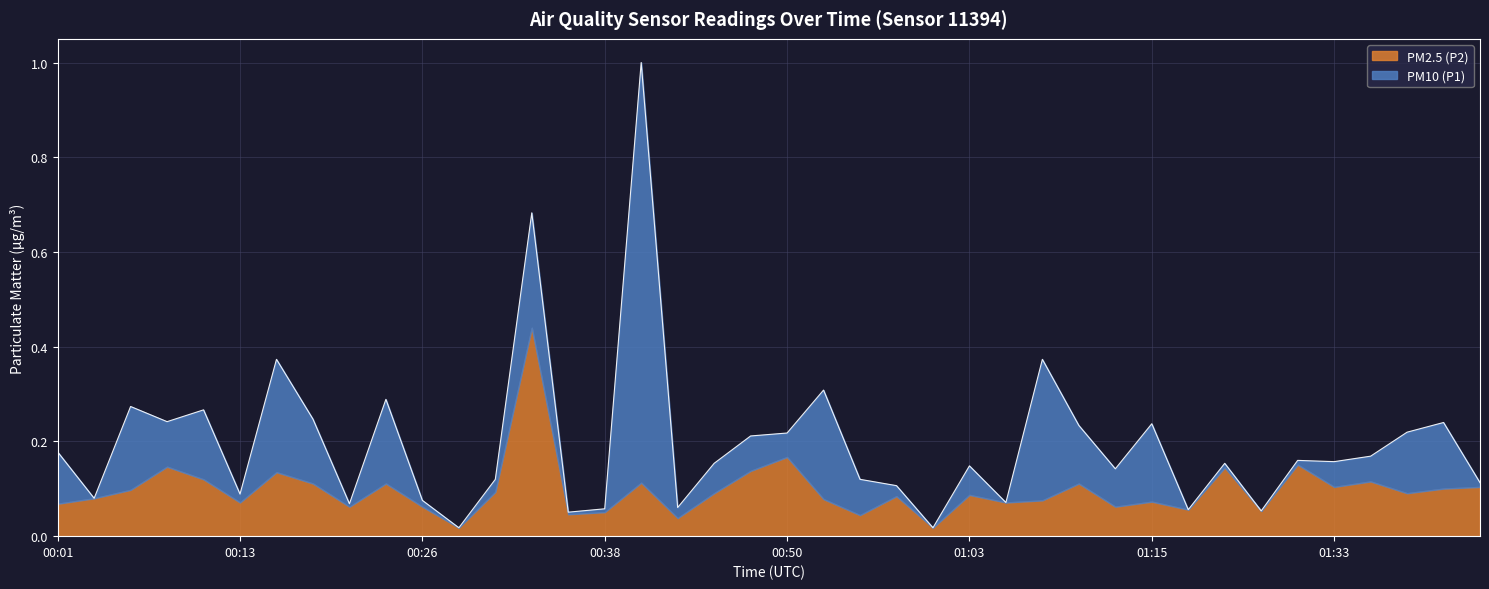

How many lines are shown in the chart?

2